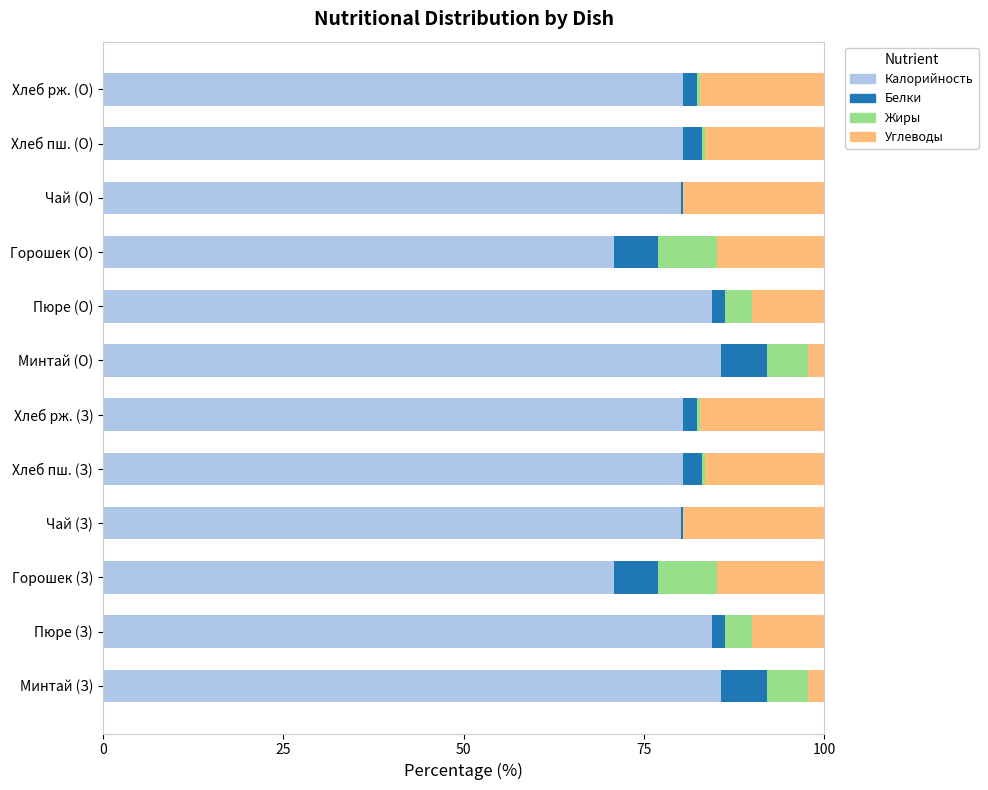

The value of Калорийность at Горошек (З) is 70.9. True or false?

True